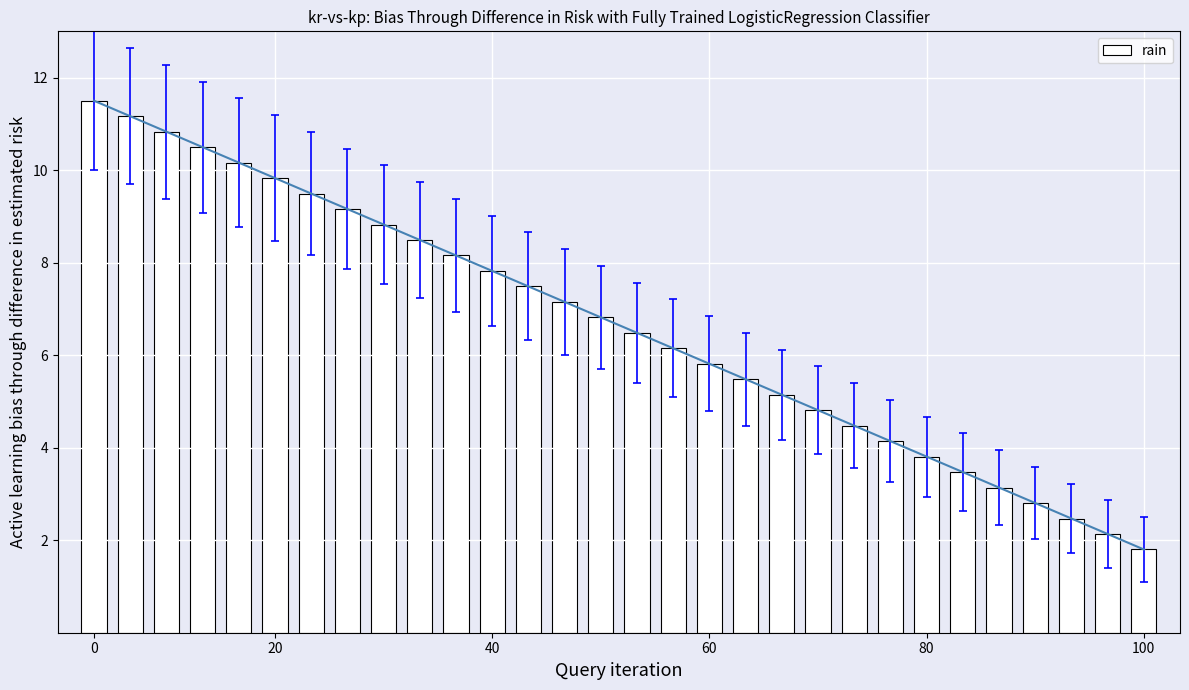

What is the sum of all rain values?

199.5